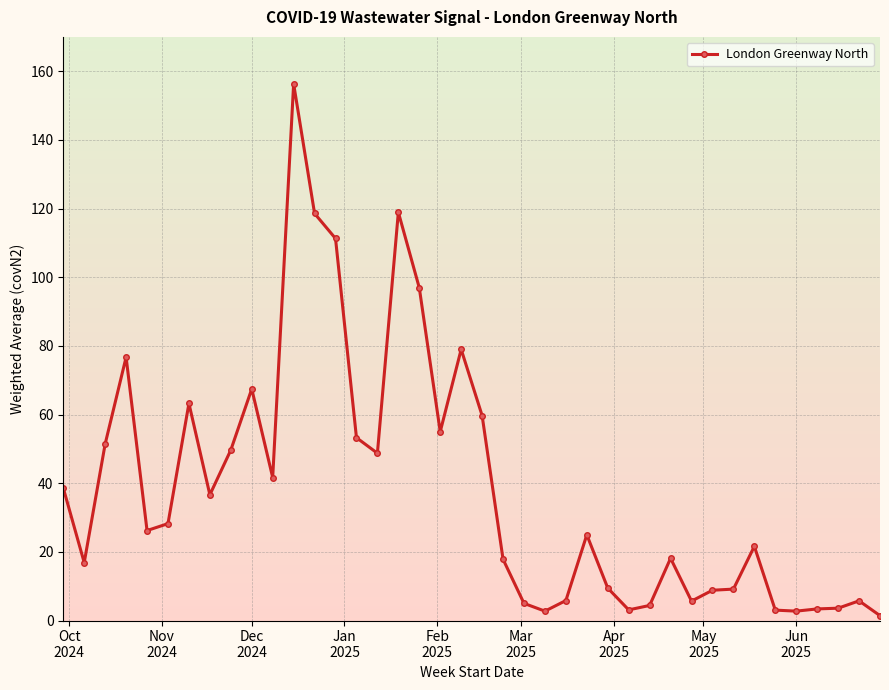

True or false: there are more than 2 points higher than both neighbors.

True